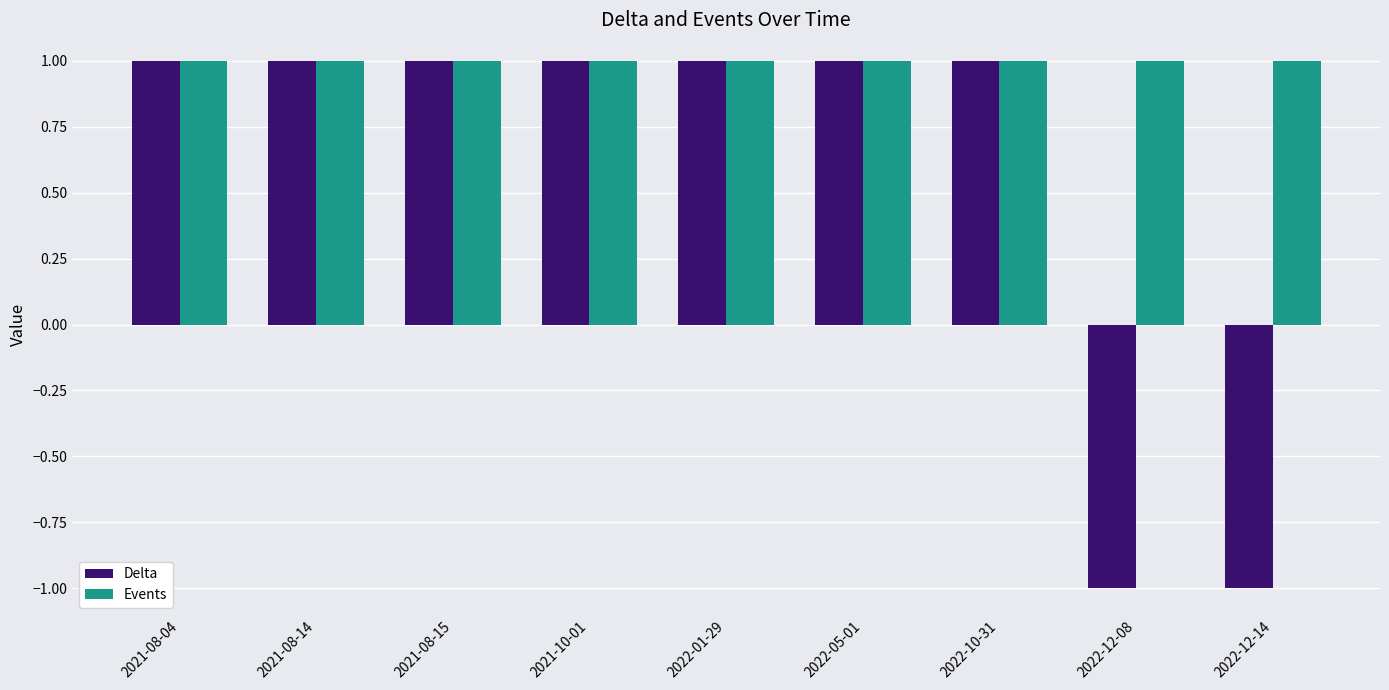

How many data points does each series have?

9